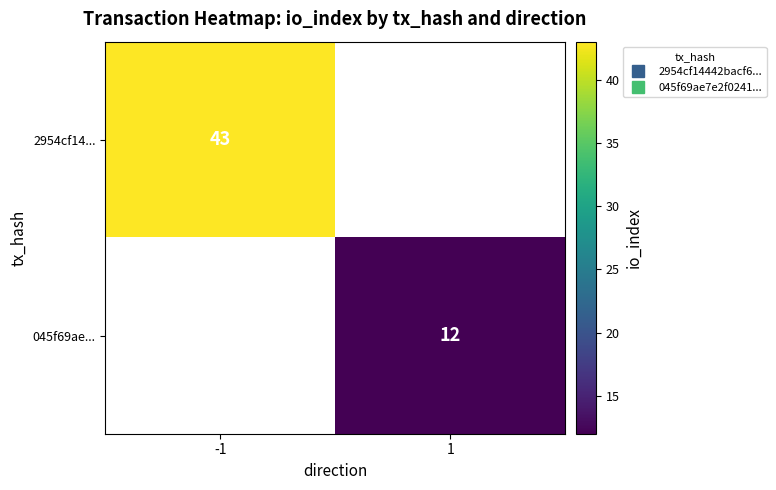

Which category has the lowest value in the 2954cf14... series?

-1